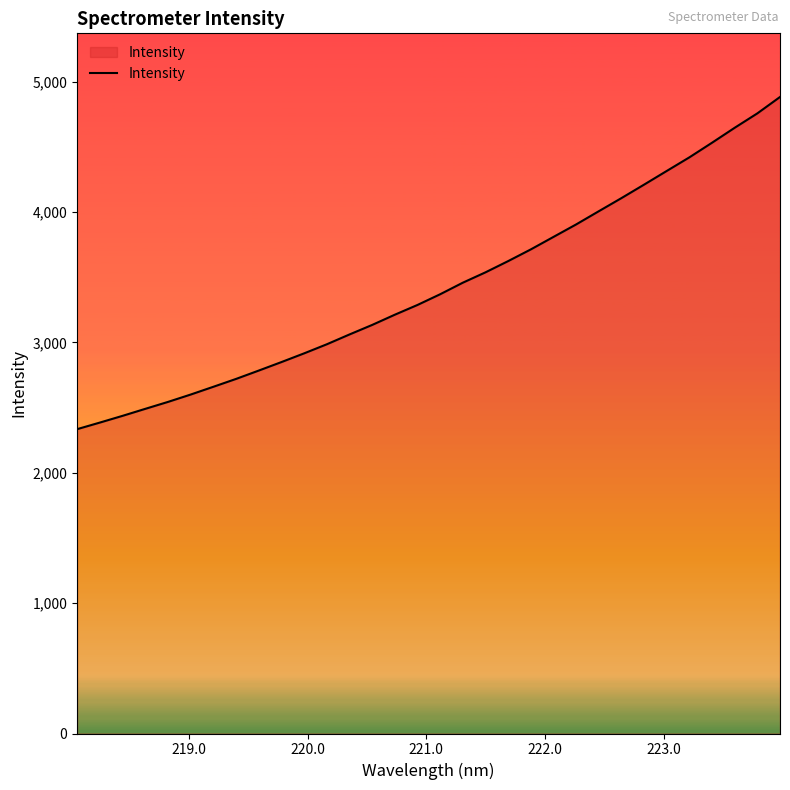

What is the minimum value shown in the chart?

2334.3